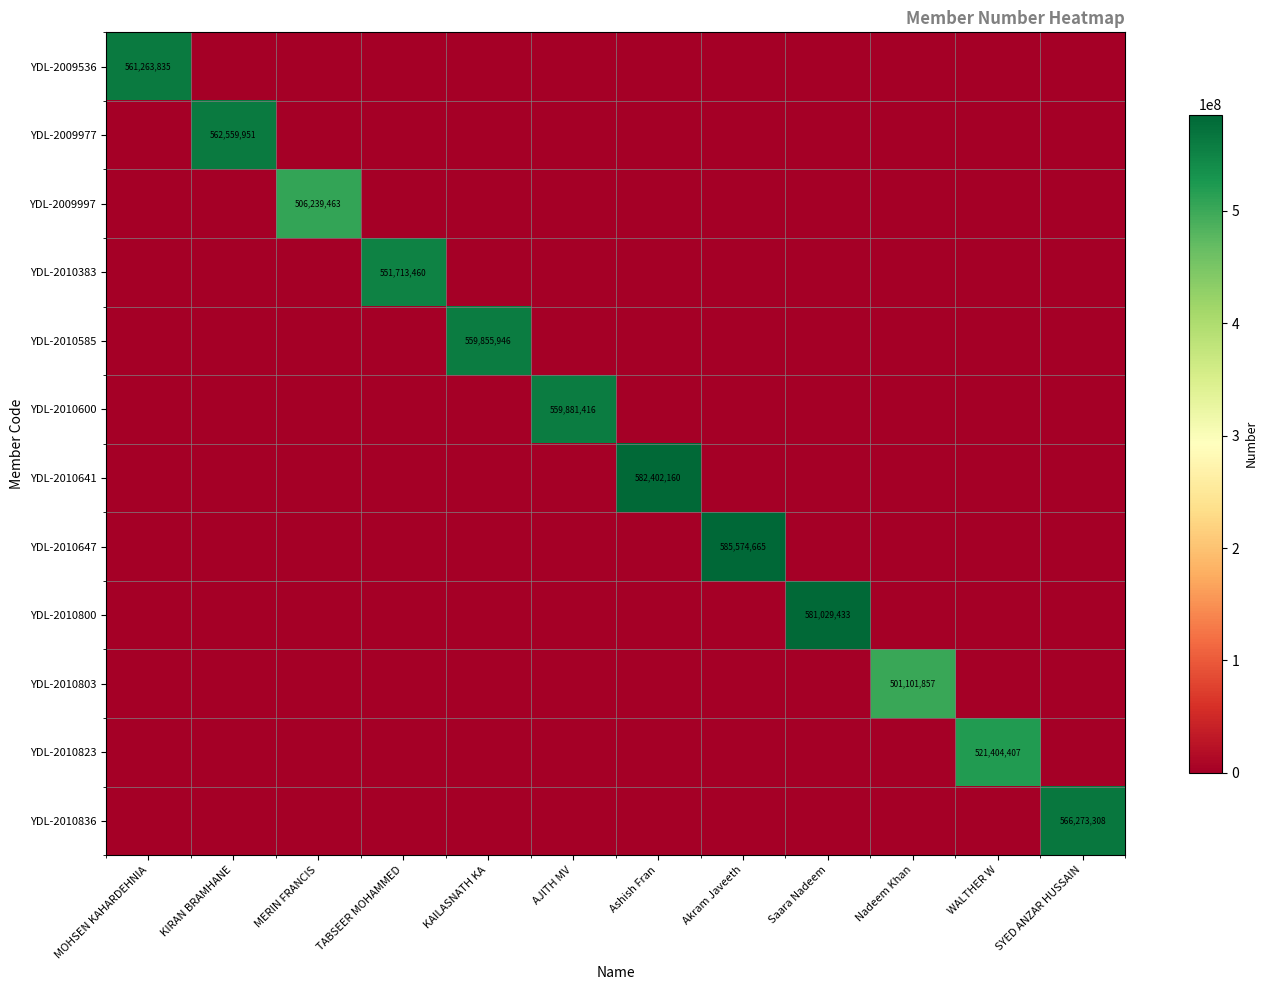

The YDL-2009977 series shows 956939507 at KIRAN BRAMHANE. True or false?

False